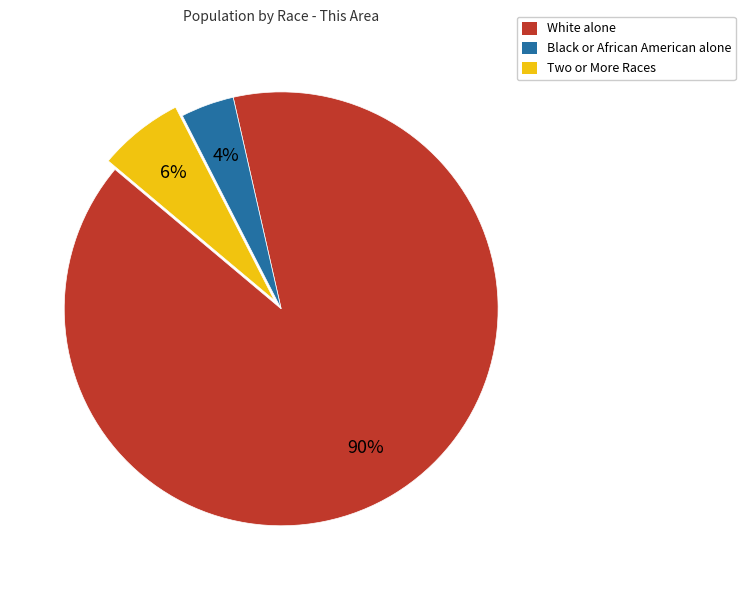

Between Two or More Races and Black or African American alone, which is larger?

Two or More Races